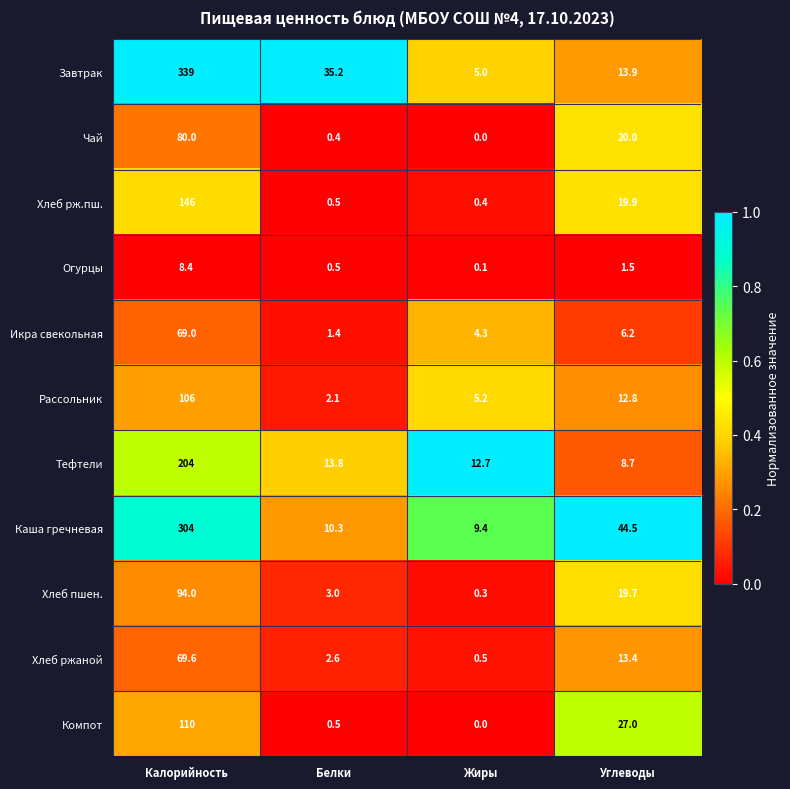

What is the sum of all Каша гречневая values?

368.2